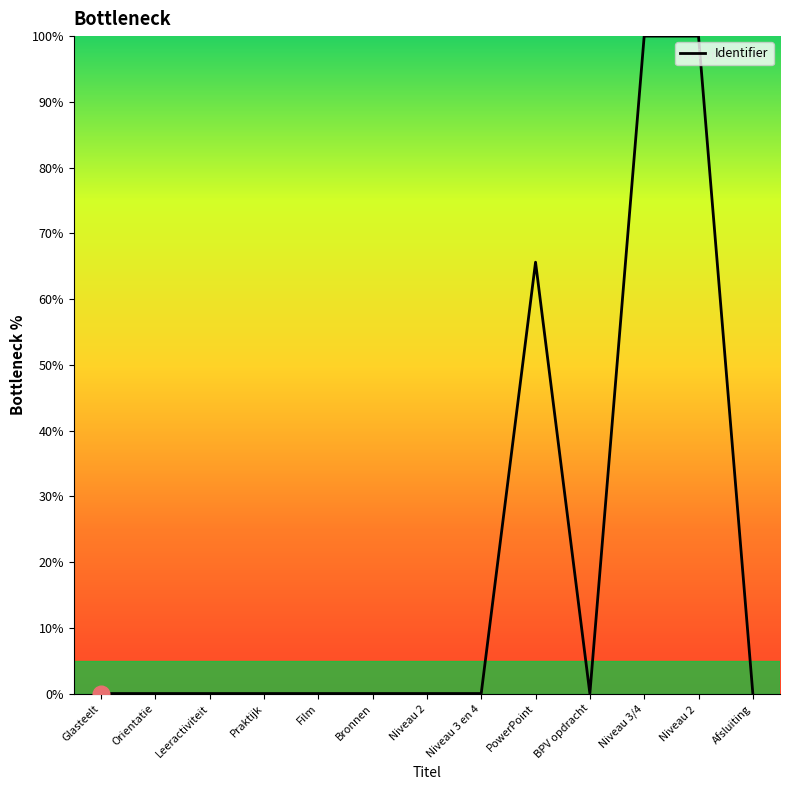

What is the change in value from Glasteelt to Niveau 2 ?

+100.0